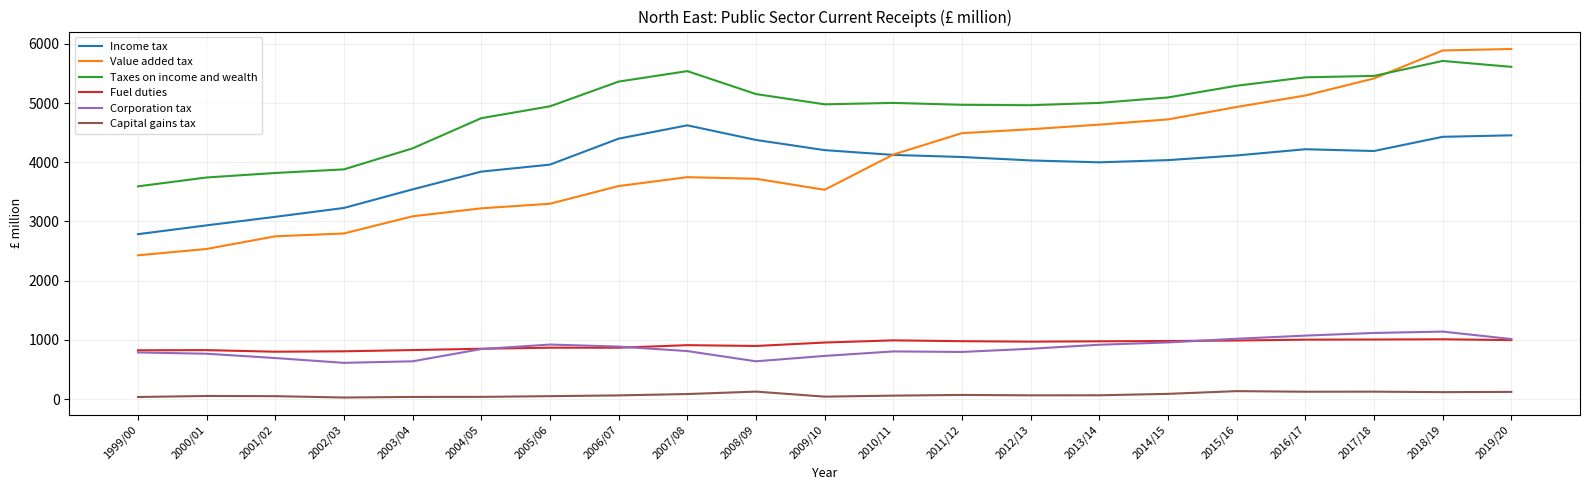

What is the highest value of the Taxes on income and wealth series?

5712